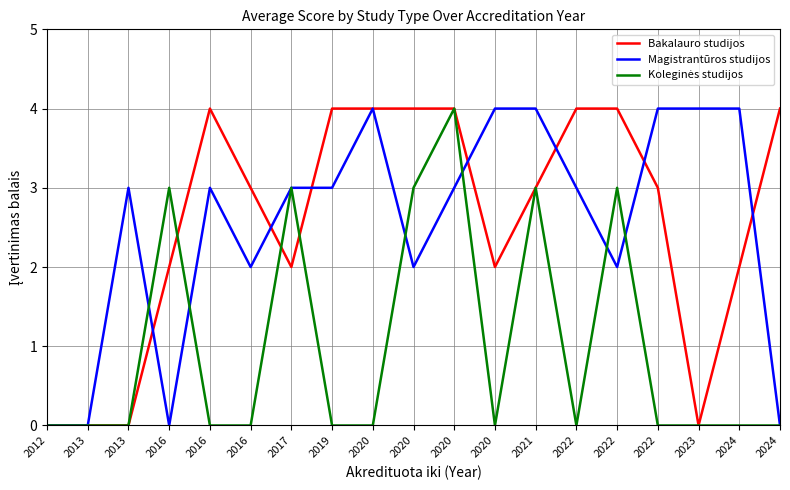

What is the value of the Bakalauro studijos point at the 19th from the left?

2